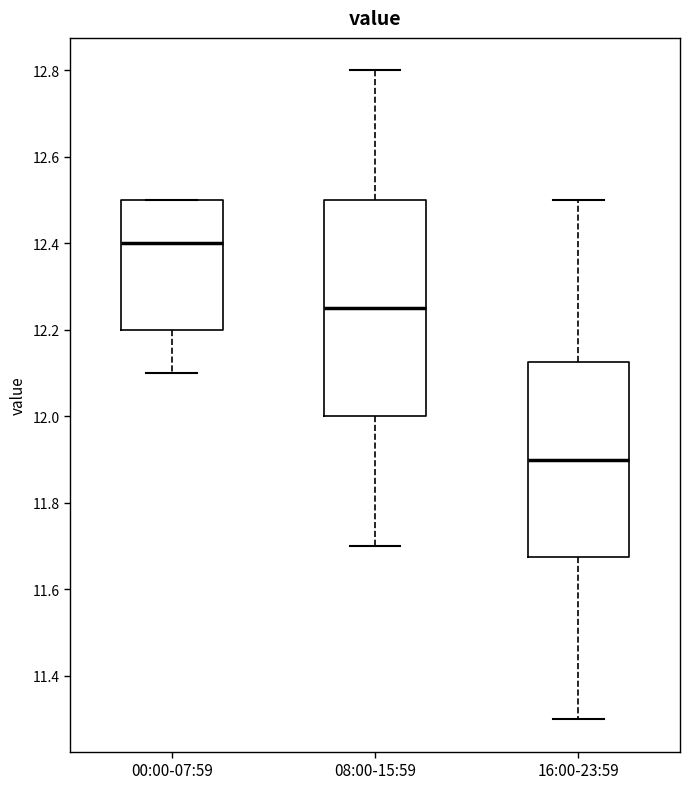

Which box's median line is the lowest?

16:00-23:59